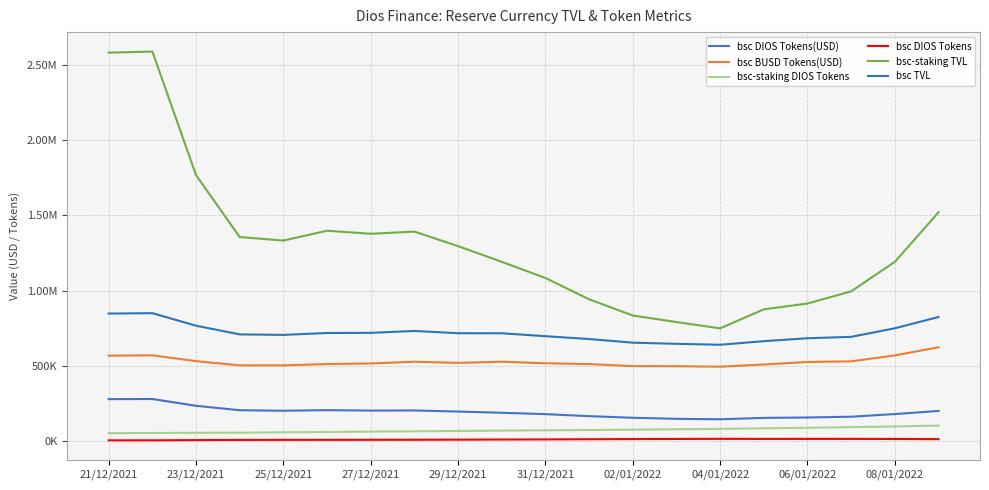

Reading left to right, extract all data points from this chart.

bsc DIOS Tokens(USD): 279551.6	280242.4	235216.1	205803.4	202480.4	206192.3	203382.3	204288.4	196961.6	188957.8	179841.0	166438.6	155767.6	148702.4	145626.3	154897.1	157631.7	162725.9	180288.4	200882.0
bsc BUSD Tokens(USD): 568205.4	570215.3	531881.3	503625.4	503734.7	512579.1	516254.4	528036.4	520324.9	527974.3	517591.6	512189.5	498705.2	498186.8	494961.4	509535.2	526271.0	530501.1	569788.9	624079.0
bsc-staking DIOS Tokens: 53585.6	54693.1	55678.3	56638.1	59049.2	61452.5	63815.8	66002.0	67986.4	70356.9	72463.3	74320.0	76669.1	79371.6	81753.1	85706.1	89136.8	93545.3	97804.6	103981.9
bsc DIOS Tokens: 5804.6	5922.3	7410.7	8596.6	8971.2	9063.4	9420.2	9686.5	10333.8	11161.1	12021.5	13126.1	14303.7	14915.0	15880.7	15156.3	15363.7	15293.8	14802.0	13740.2
bsc-staking TVL: 2580684.3	2588076.0	1767229.2	1355916.4	1332739.7	1398045.1	1377784.1	1391983.1	1295820.9	1191142.3	1084051.4	942377.0	834926.5	791334.9	749675.6	875915.9	914543.1	995322.3	1191259.4	1520215.9
bsc TVL: 847757.0	850457.8	767097.4	709428.8	706215.1	718771.3	719636.7	732324.8	717286.4	716932.1	697432.6	678628.1	654472.8	646889.2	640587.7	664432.3	683902.7	693227.1	750077.3	824961.1